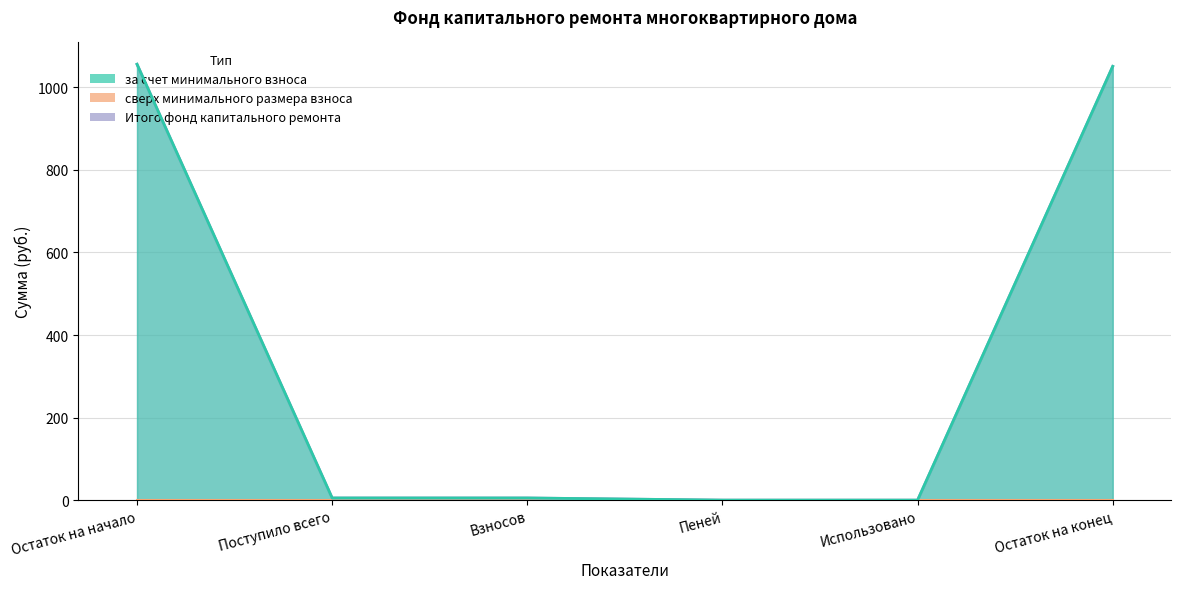

Which series has the largest range (max minus min)?

за счет минимального взноса